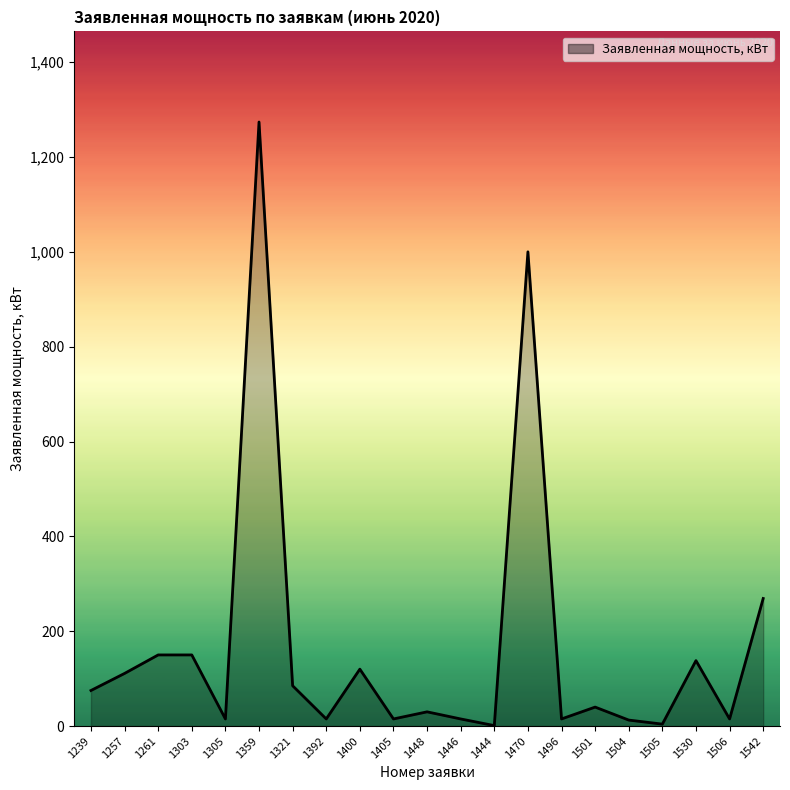

How many distinct data groups are displayed?

1